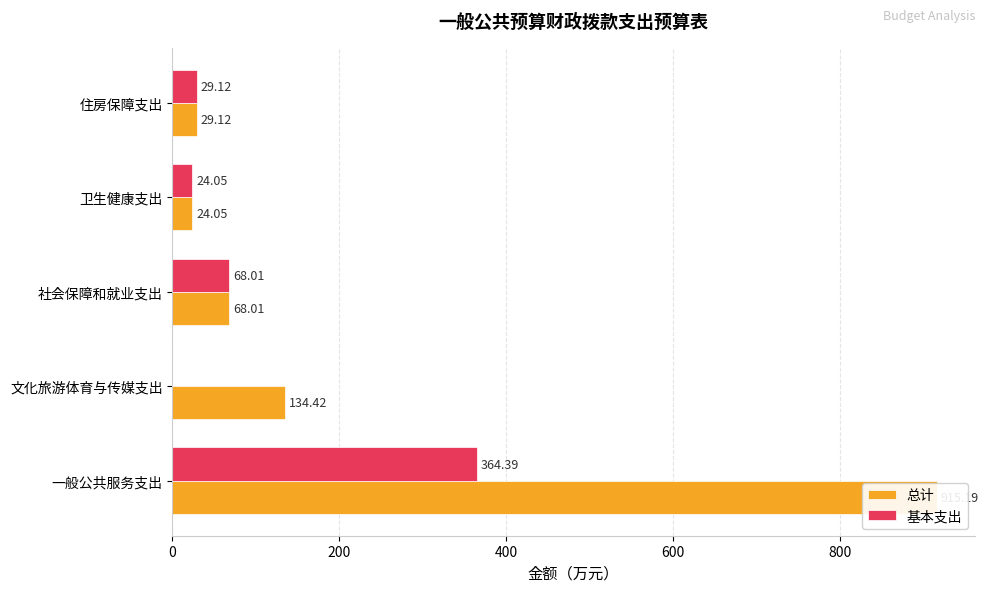

Between 住房保障支出 and 卫生健康支出, which is larger?

住房保障支出